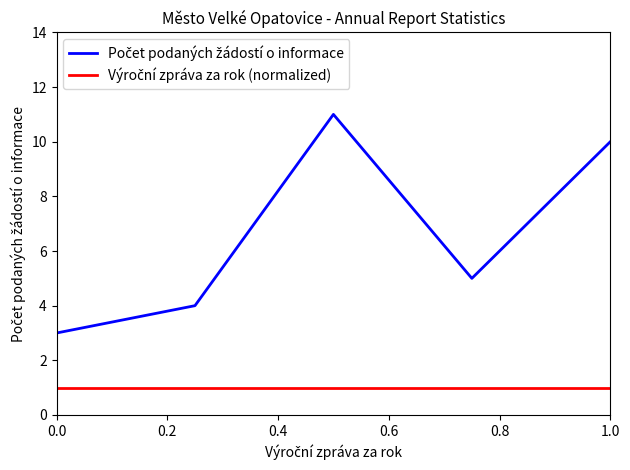

What is the greatest value displayed?

11